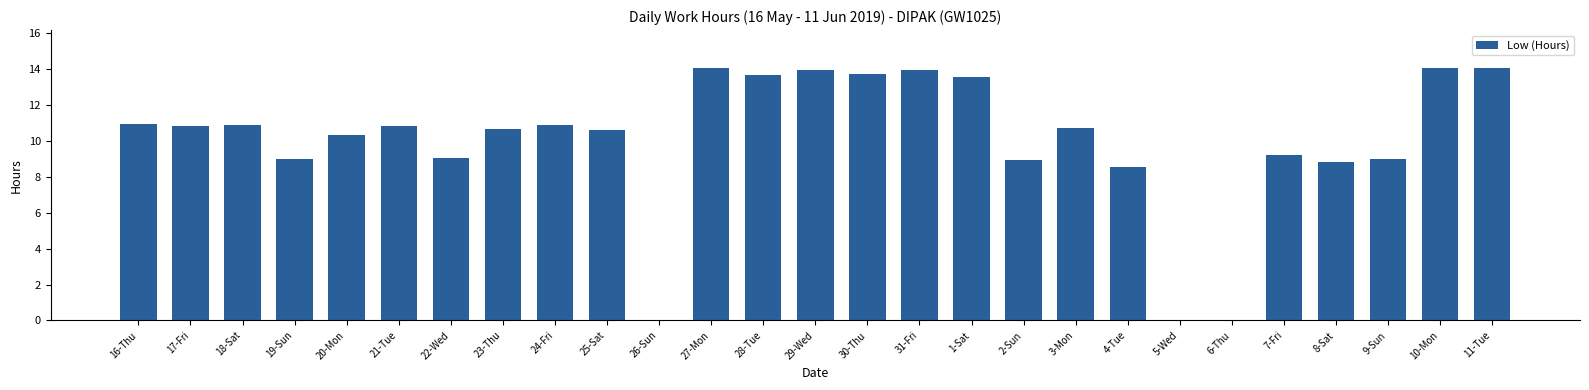

What is the sum of all values?

270.2